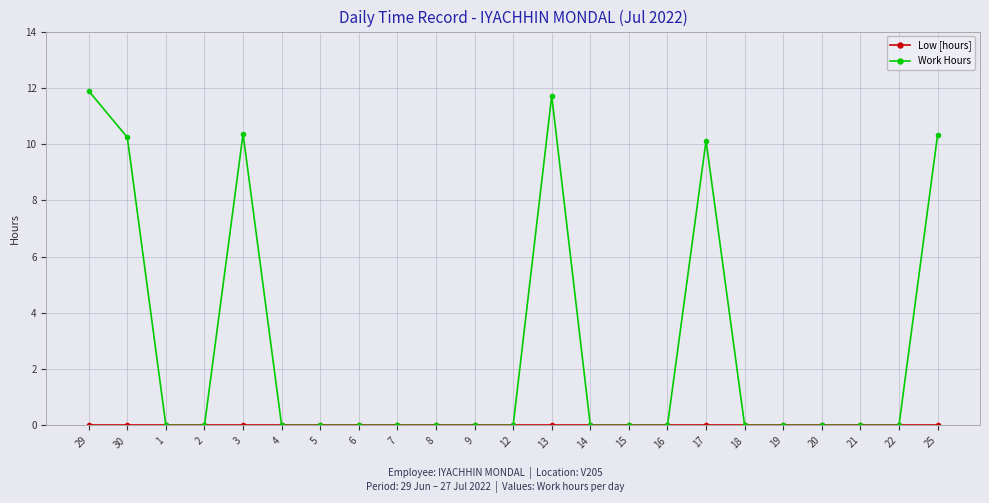

How many lines are shown in the chart?

2